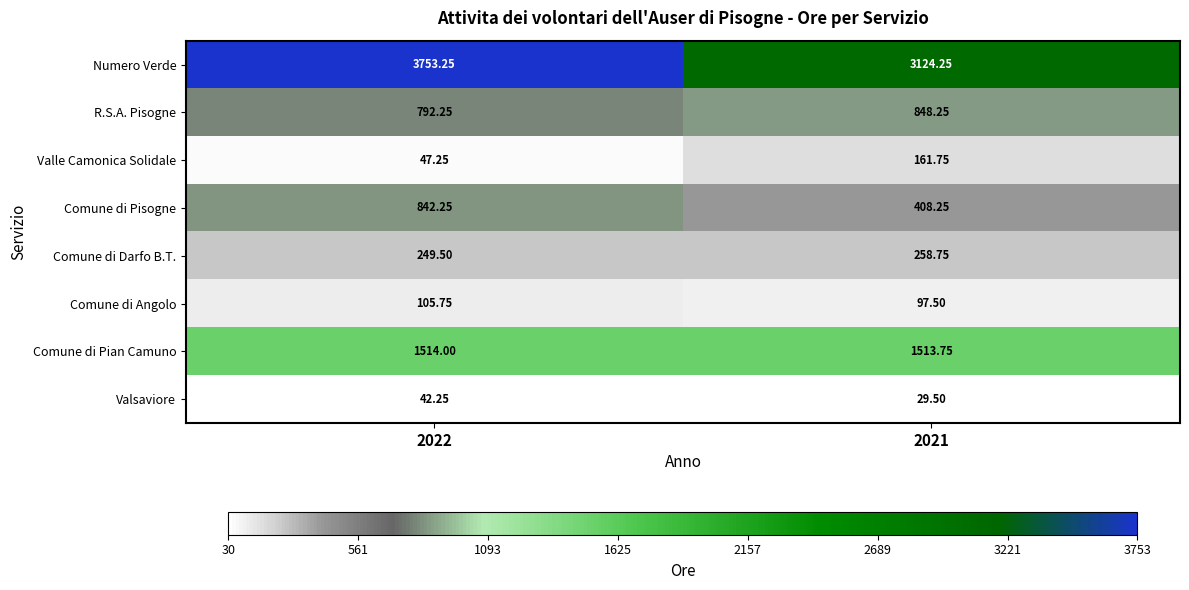

How many categories are shown in the chart?

2